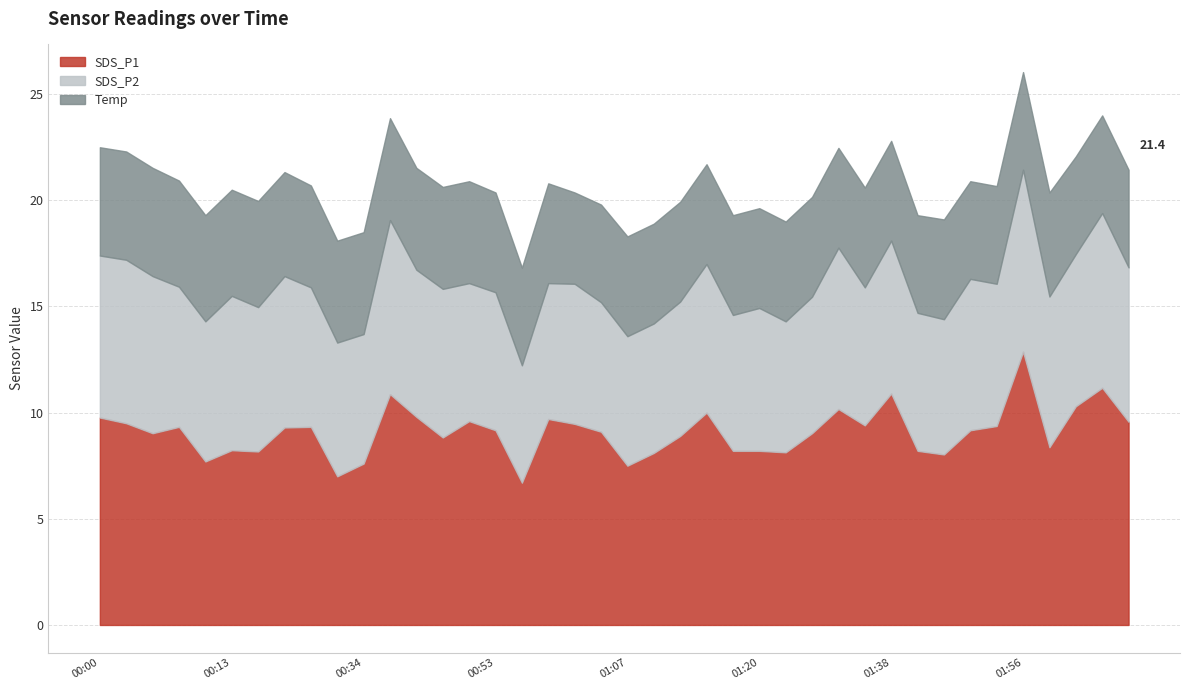

Which series has the widest spread of values?

SDS_P1